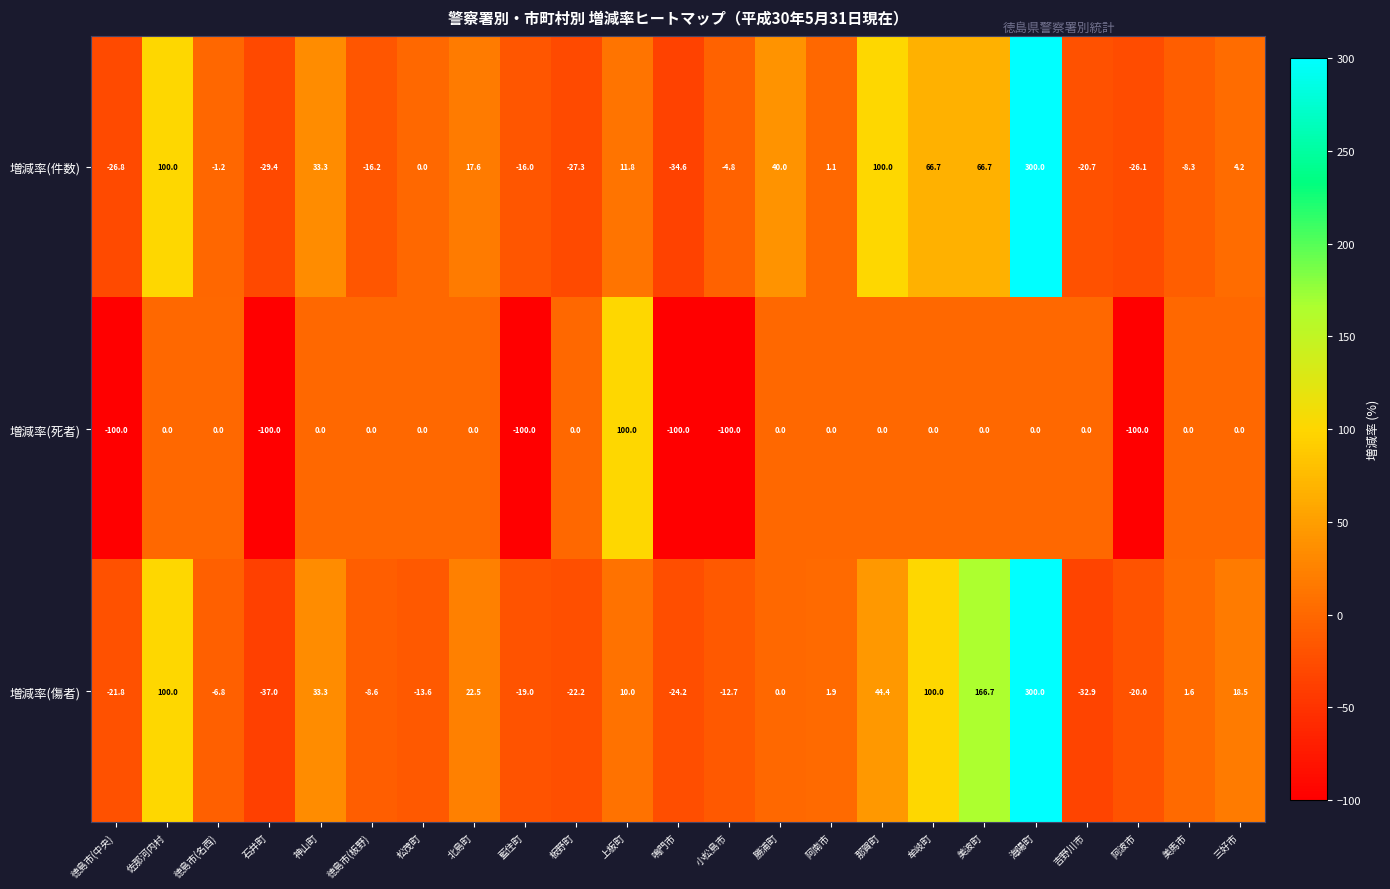

Between 牟岐町 and 海陽町, which series saw the biggest shift?

増減率(件数)